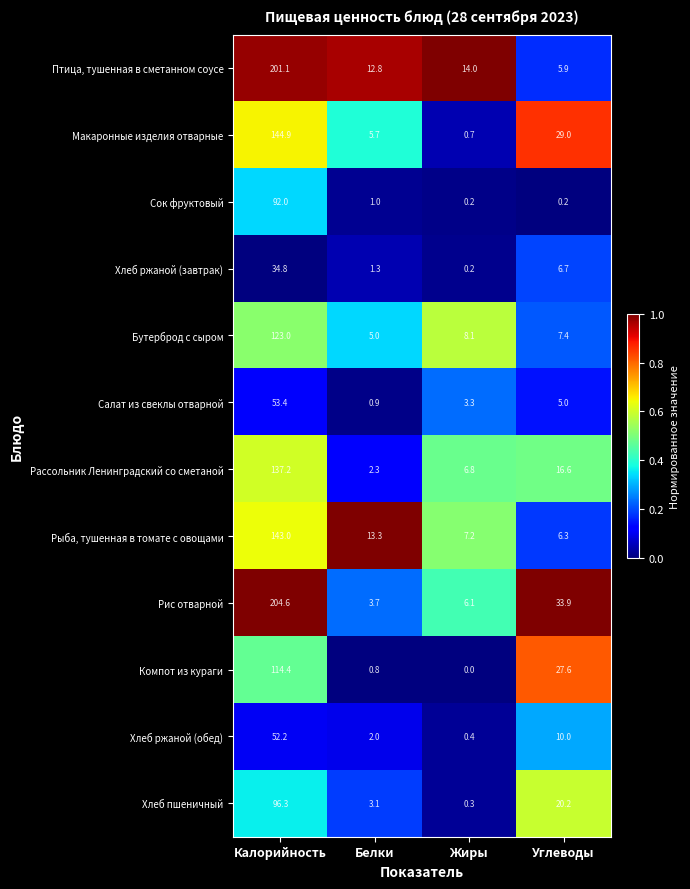

At which label is Салат из свеклы отварной closest to 27?

Углеводы